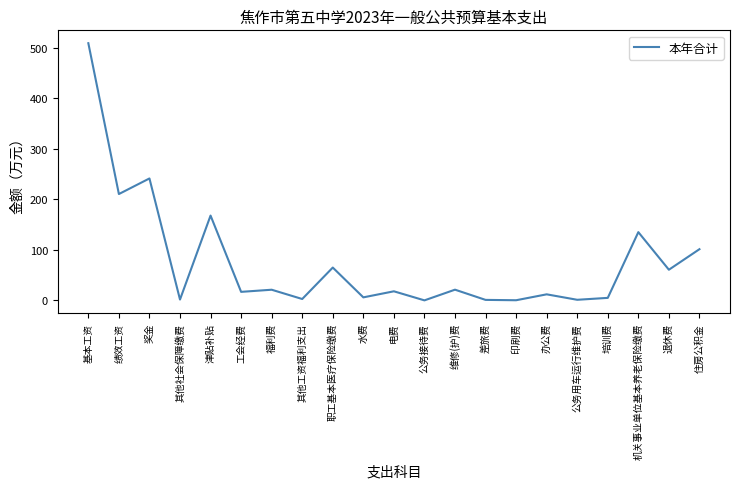

What is the approximate value at 电费?

18.0